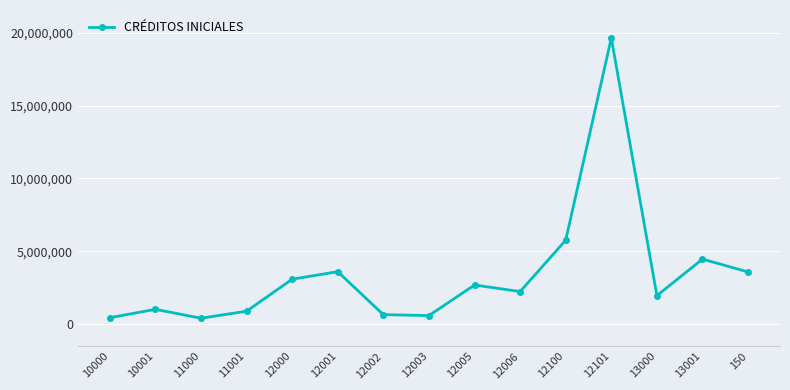

Which has a higher value, 12003 or 11001?

11001